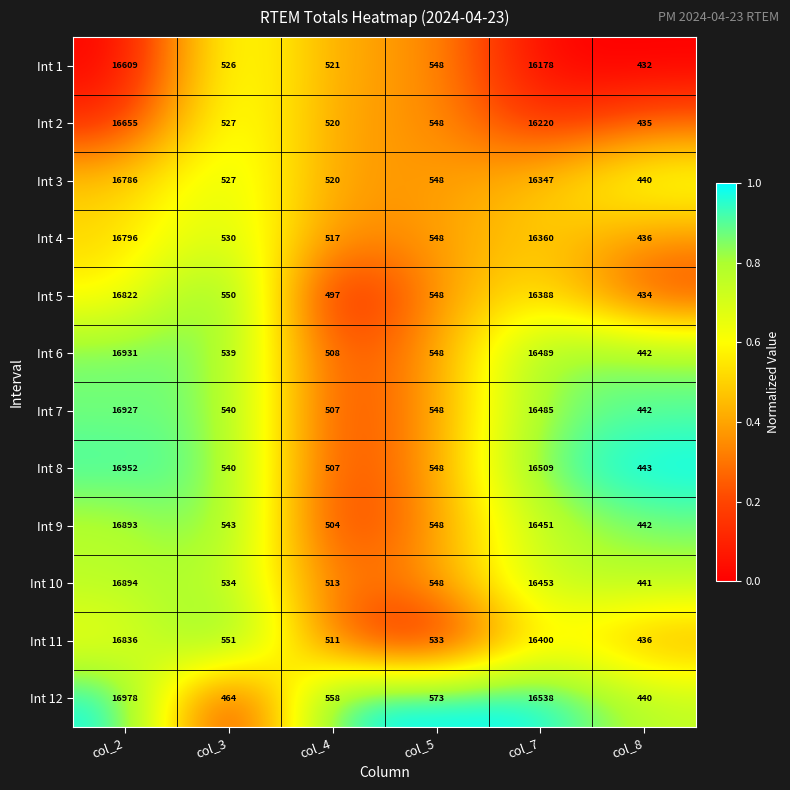

How many categories are shown in the chart?

6